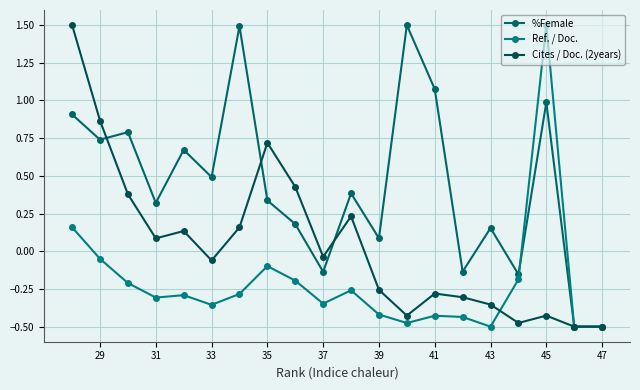

How many lines are shown in the chart?

3